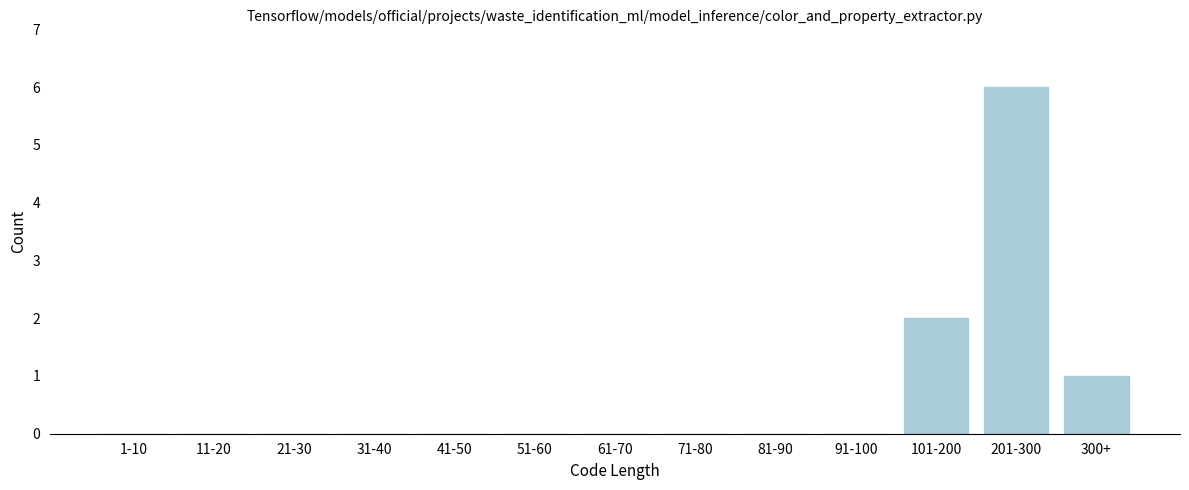

Reading left to right, extract all data points from this chart.

1-10=0	11-20=0	21-30=0	31-40=0	41-50=0	51-60=0	61-70=0	71-80=0	81-90=0	91-100=0	101-200=2	201-300=6	300+=1